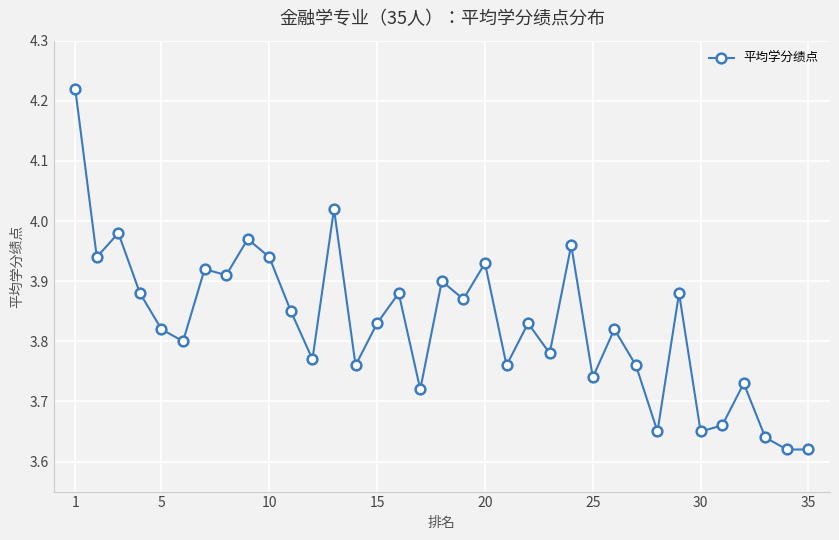

True or false: the data has more than 1 interior local peaks.

True